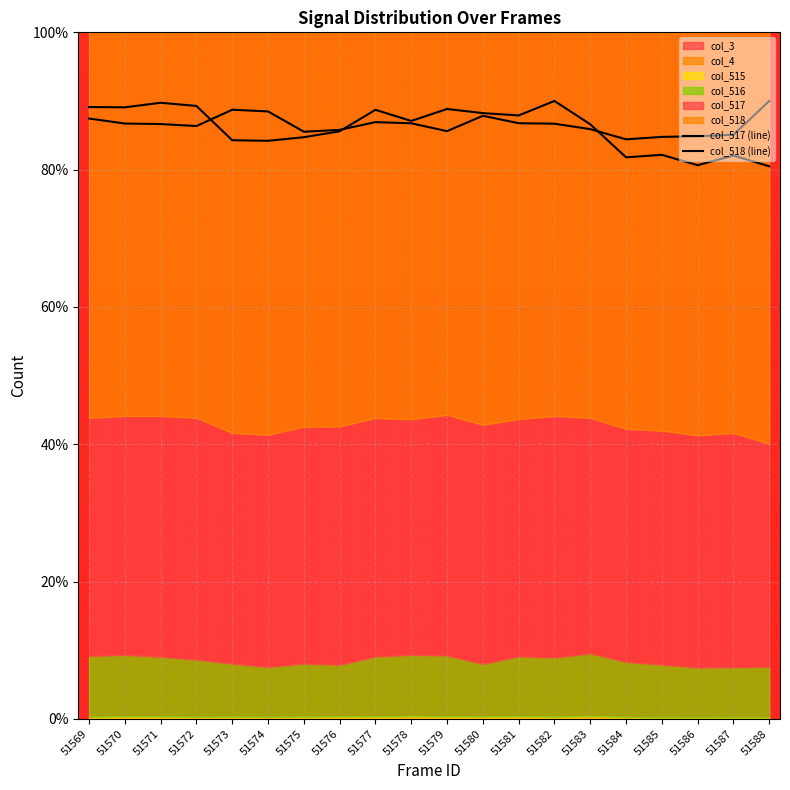

Reading right to left, transcribe all the data shown in this chart.

col_517 (line): 80.5	82.1	80.6	82.2	81.8	86.6	90.0	87.9	88.2	88.8	87.1	88.7	85.6	84.7	84.2	84.3	89.3	89.7	89.1	89.1
col_518 (line): 90.0	85.1	84.9	84.8	84.4	85.9	86.7	86.8	87.8	85.6	86.8	86.9	85.8	85.5	88.5	88.7	86.3	86.6	86.7	87.4